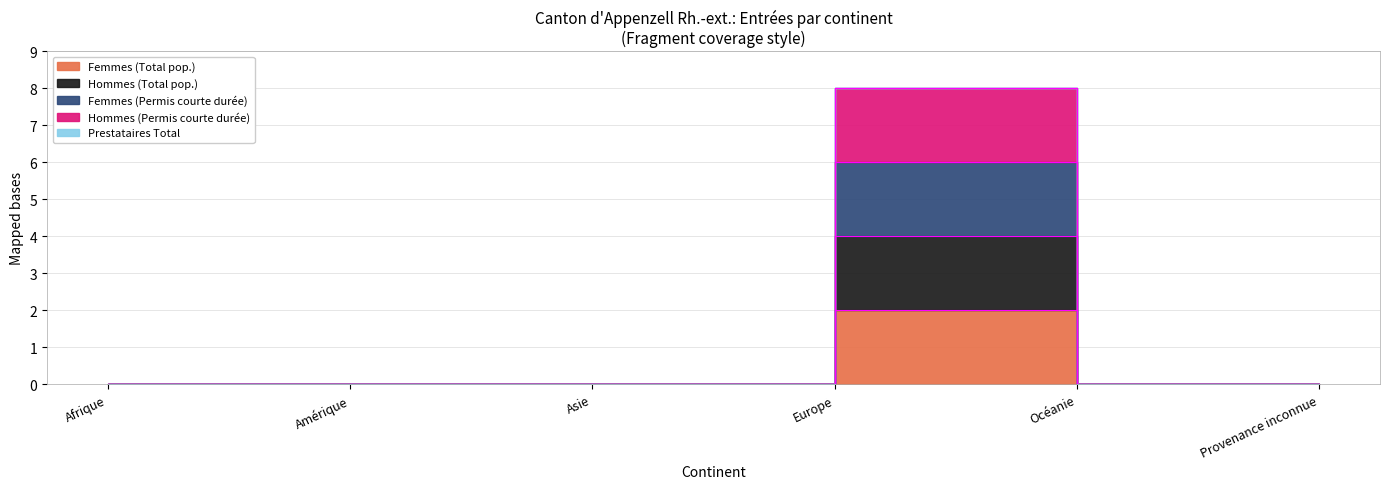

True or false: Femmes (Permis courte durée) and Hommes (Permis courte durée) intersect in this chart.

False